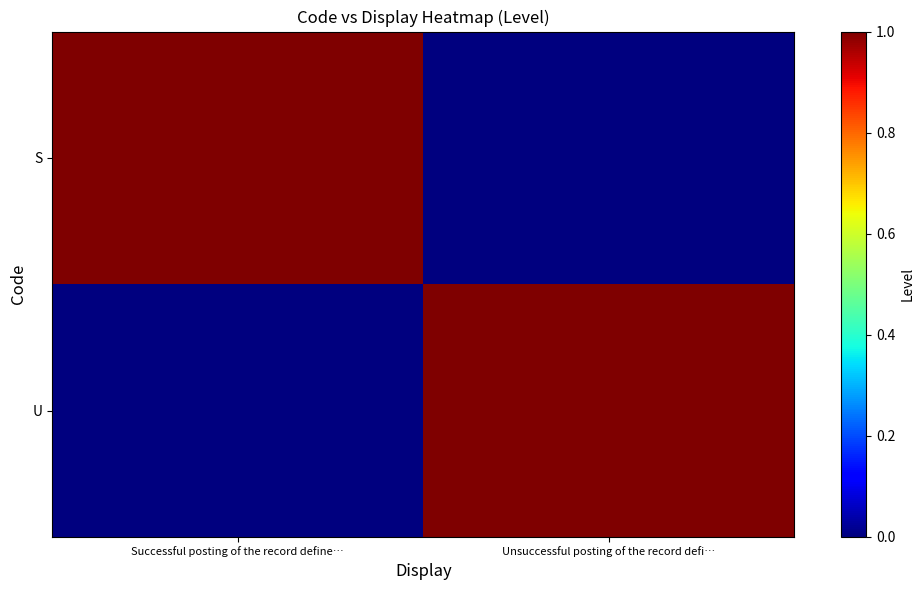

Reading right to left, extract all data points from this chart.

S: Unsuccessful posting of the record defi…=0	Successful posting of the record define…=1
U: Unsuccessful posting of the record defi…=1	Successful posting of the record define…=0